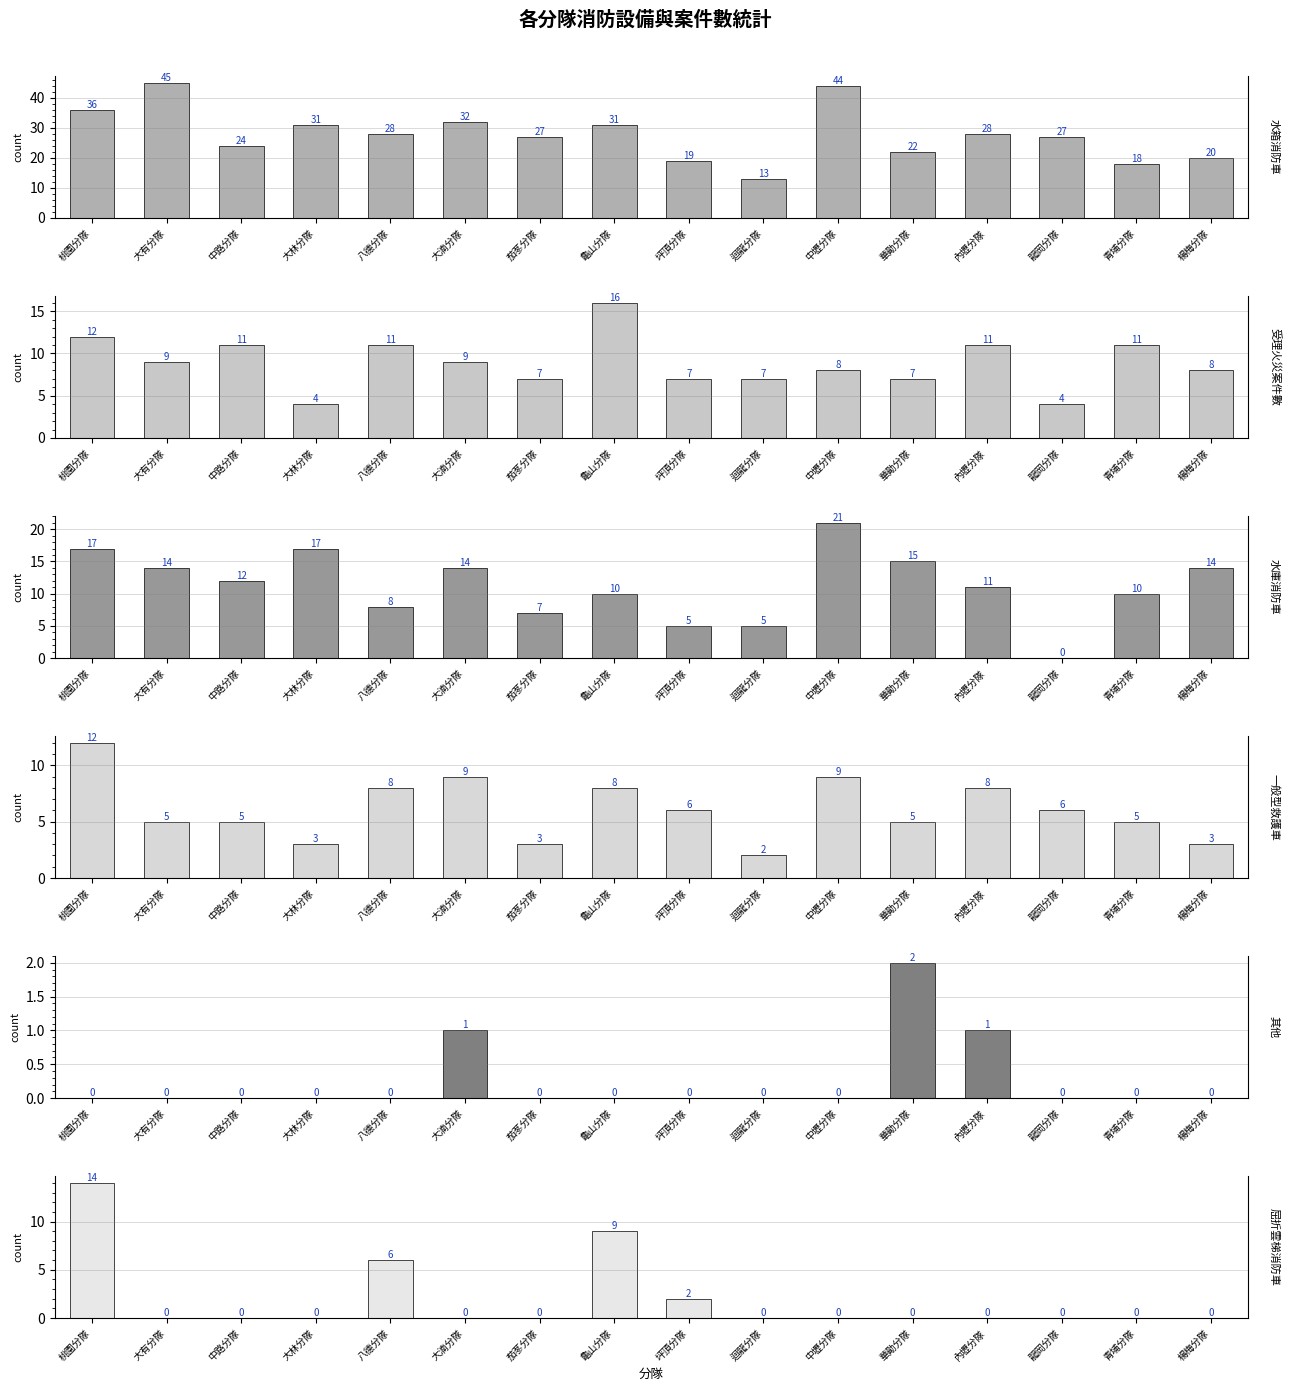

What is the label of the 7th bar from the left?

茄苳分隊